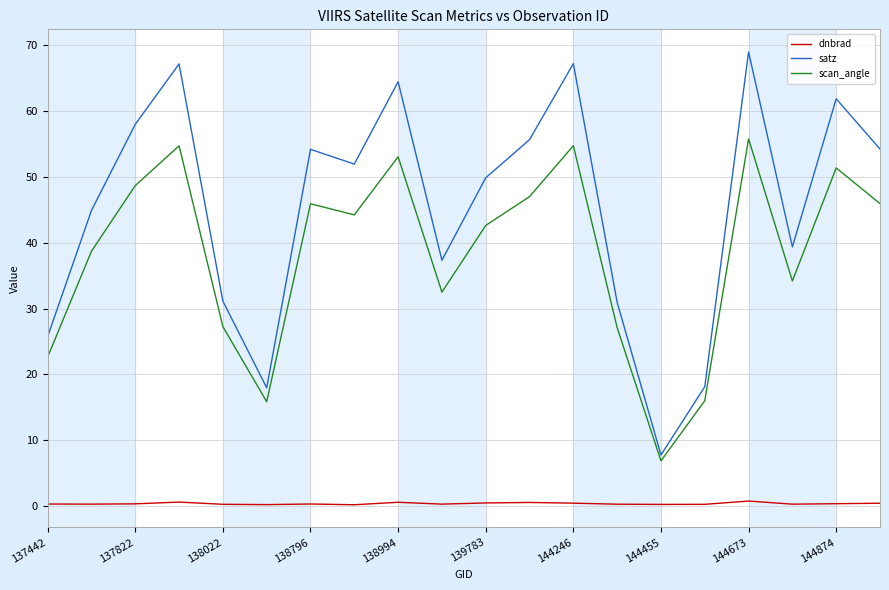

Which series has the largest total across all categories?

satz